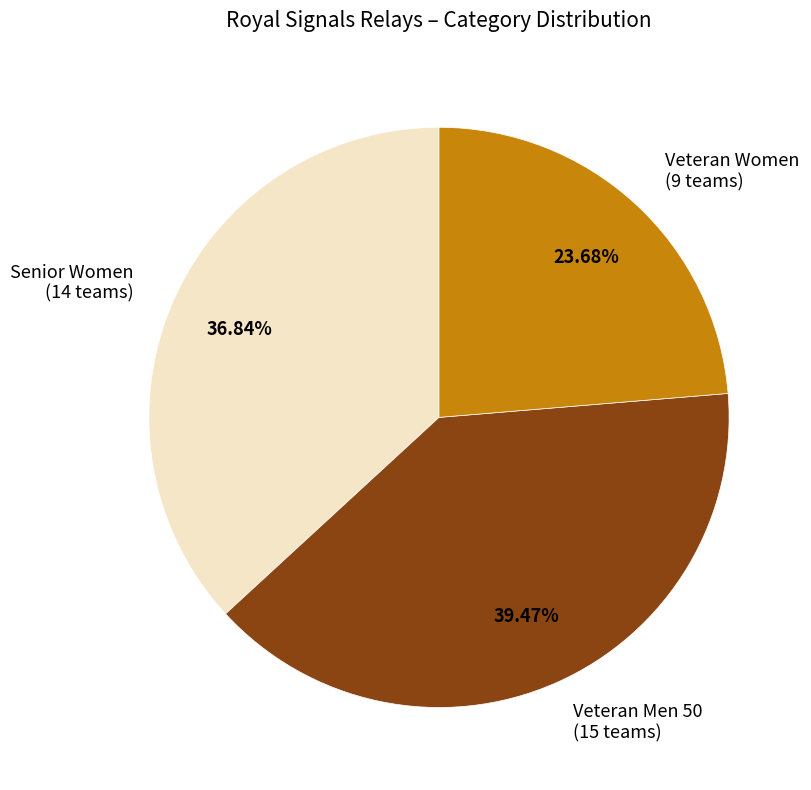

Is Veteran Men 50 (15 teams) the majority of the pie?

No